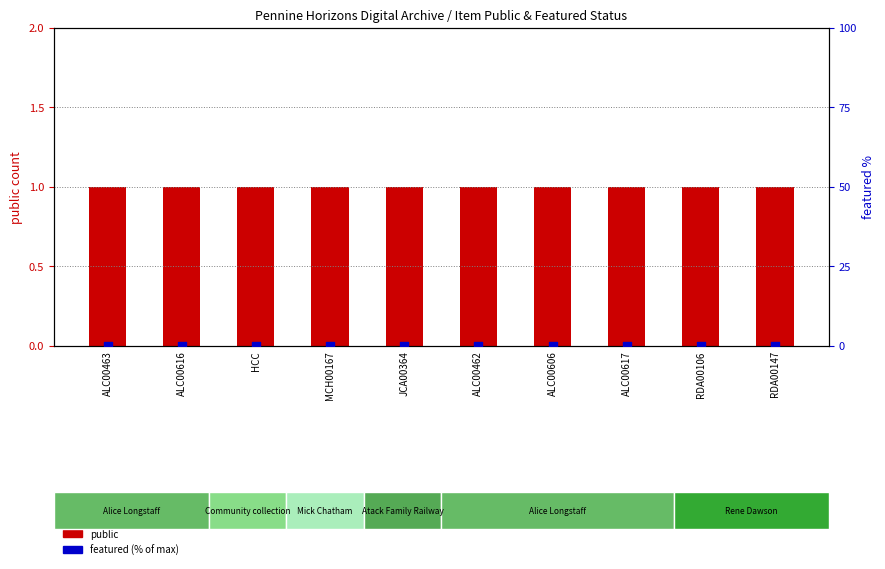

Which series has the widest spread of Y values?

public